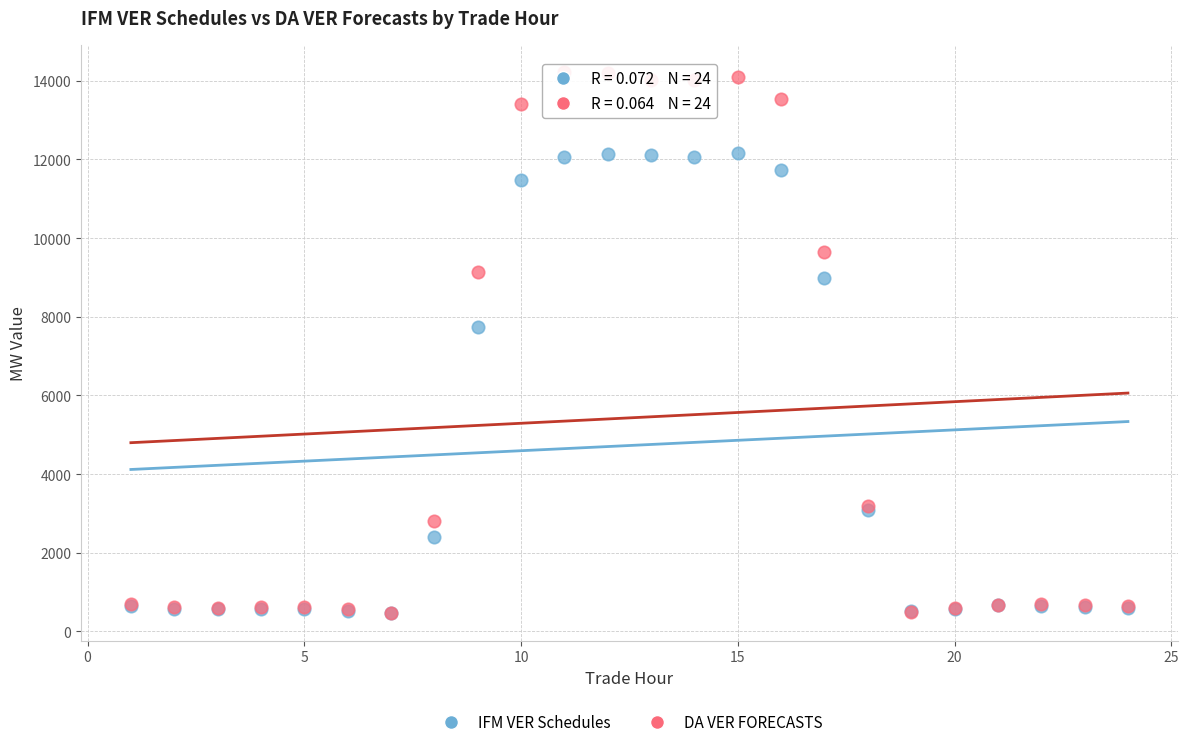

Which series reaches the maximum Y coordinate?

DA VER FORECASTS